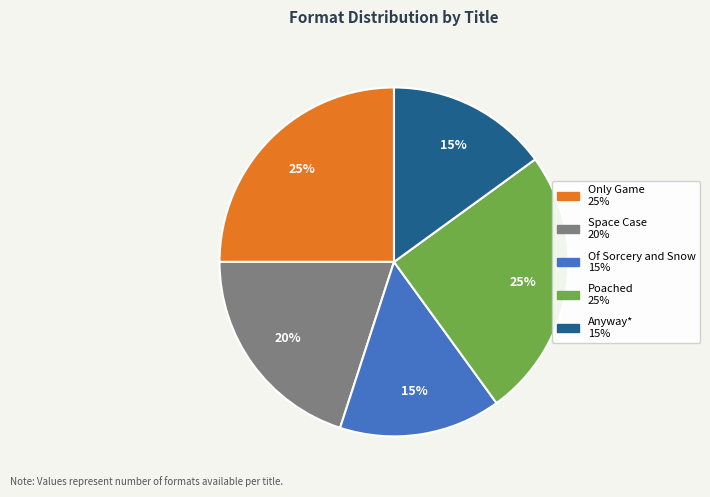

What percentage is the Only Game slice, to the nearest percent?

25%